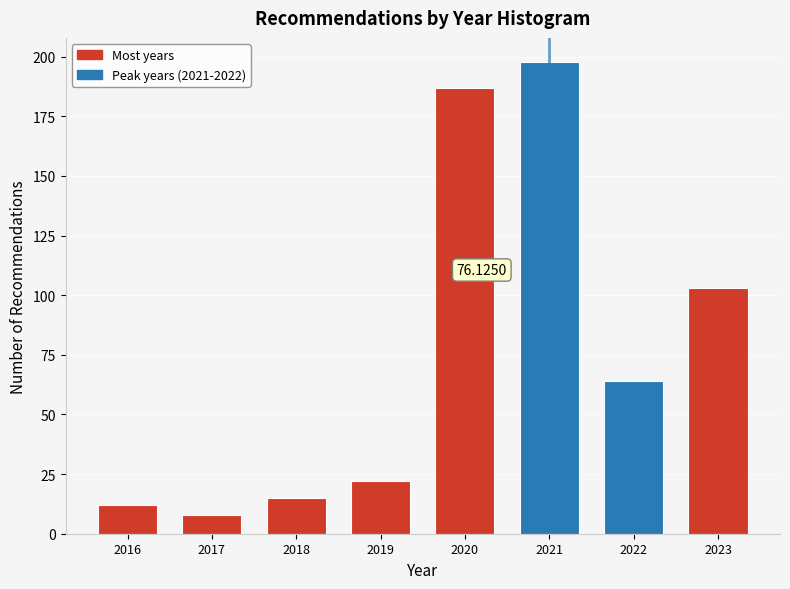

Approximately how many times larger is the value at 2023 compared to 2022?

1.6